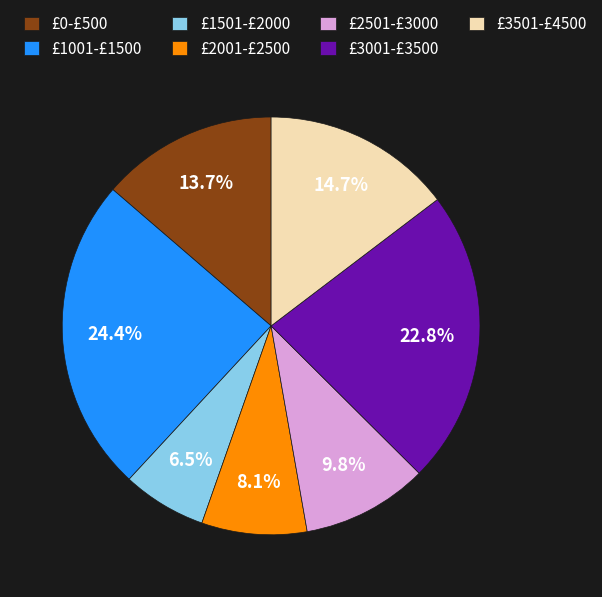

Is there a majority slice in this chart?

No